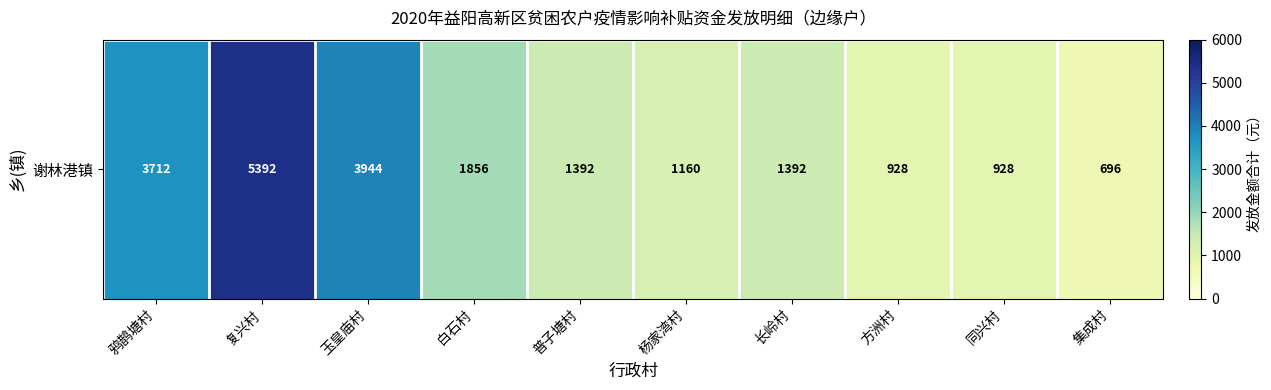

Reading left to right, transcribe all the data shown in this chart.

3712	5392	3944	1856	1392	1160	1392	928	928	696